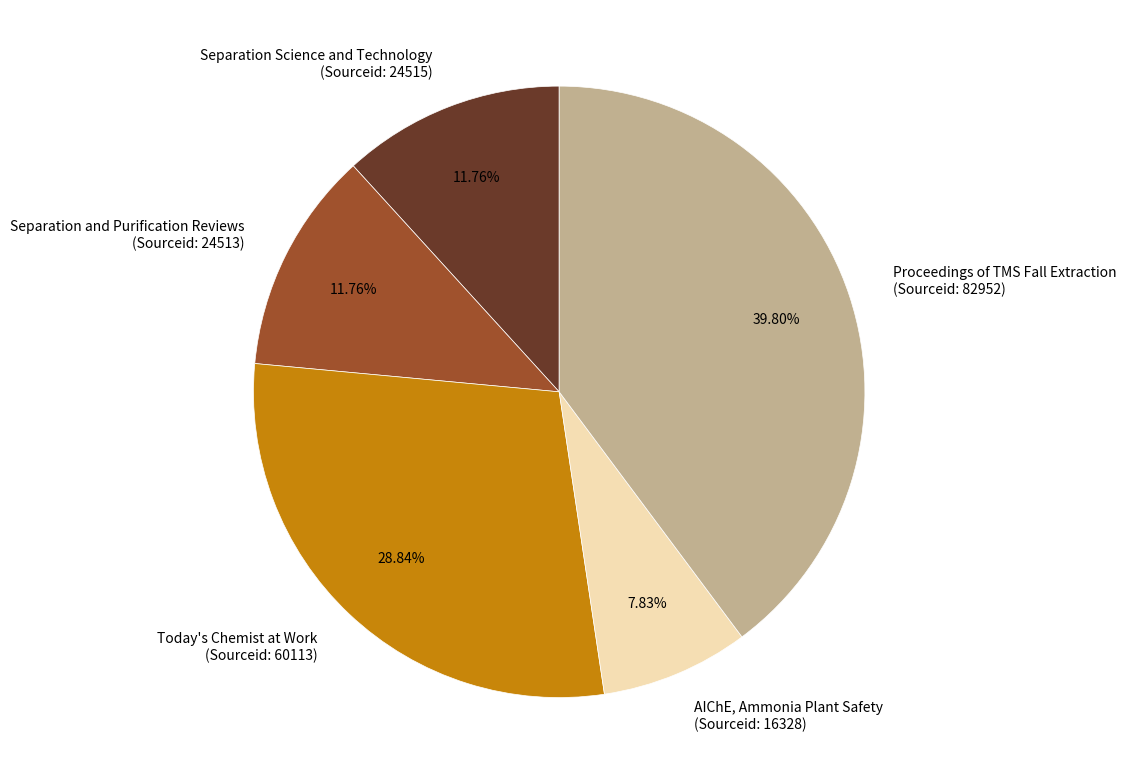

Combined, do AIChE, Ammonia Plant Safety (Sourceid: 16328) and Today's Chemist at Work (Sourceid: 60113) account for over 50%?

No